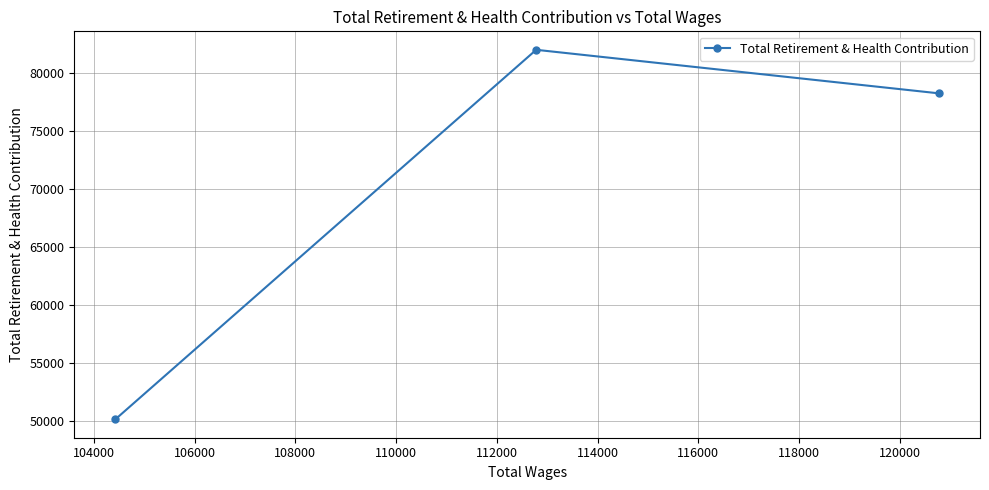

What is the average value?

70139